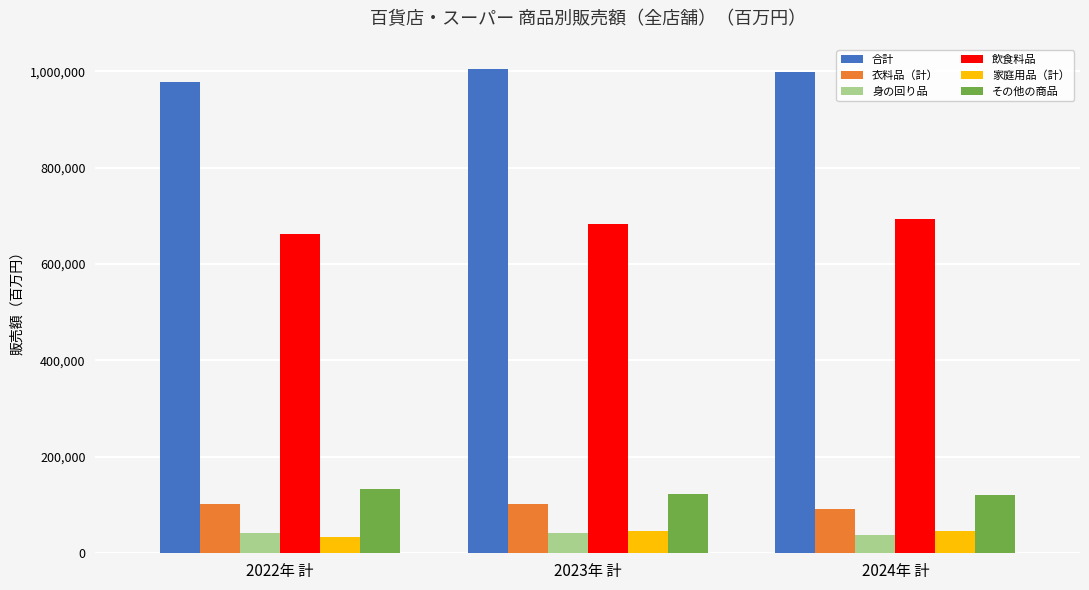

Count the 飲食料品 values in the range 661360 to 692474.

3